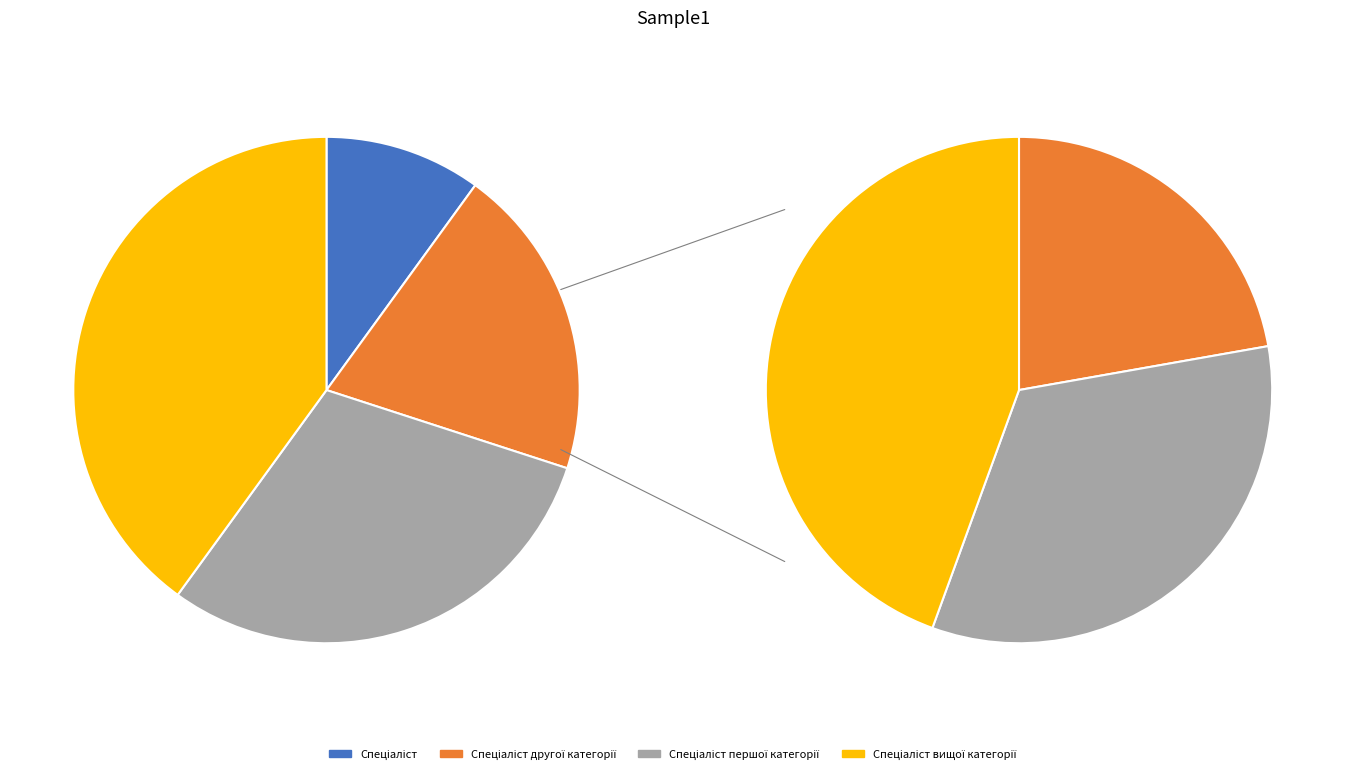

Does any single category account for the majority?

No